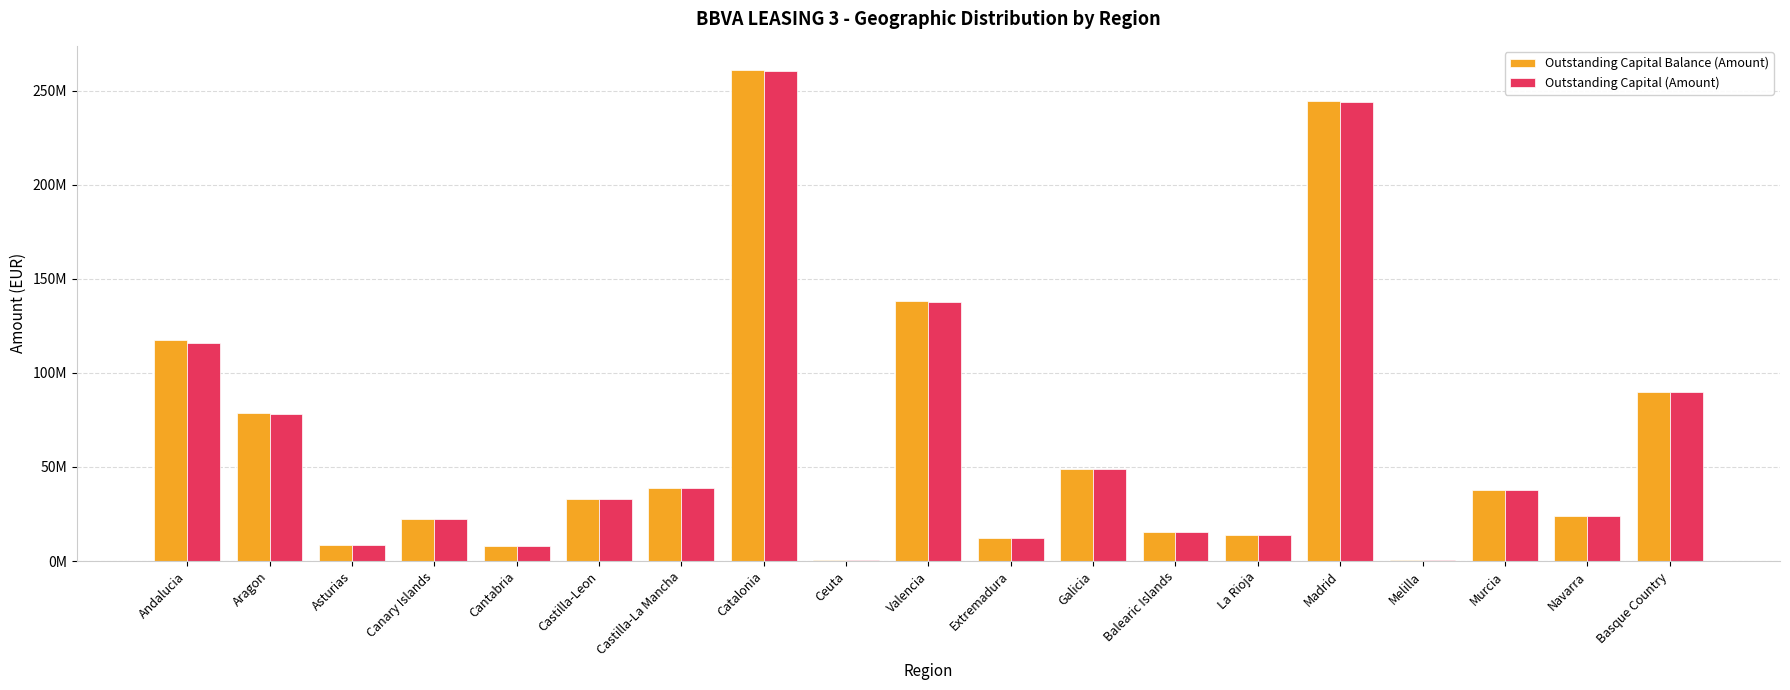

What are all the series names shown in the legend?

Outstanding Capital Balance (Amount), Outstanding Capital (Amount)